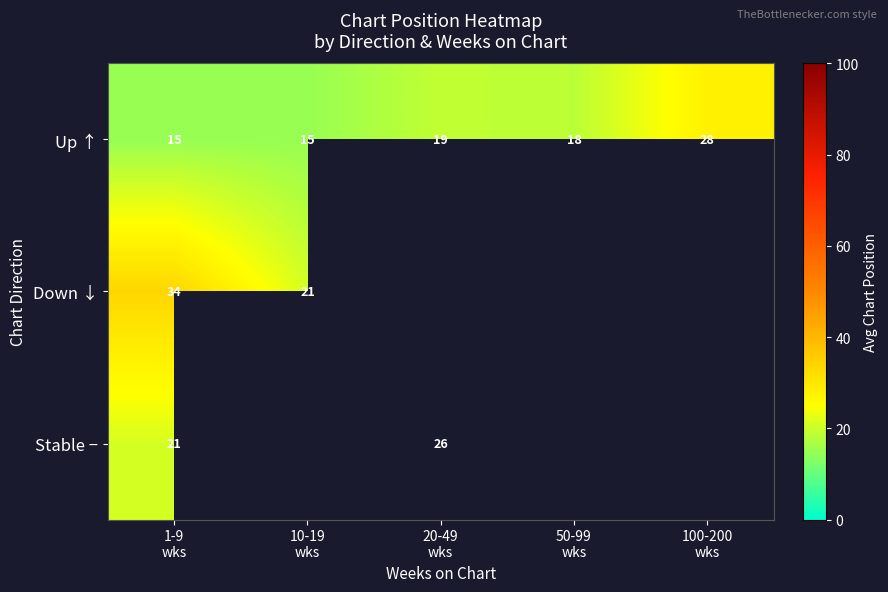

Is it true that Up ↑ equals 11.2 at 50-99 wks?

False